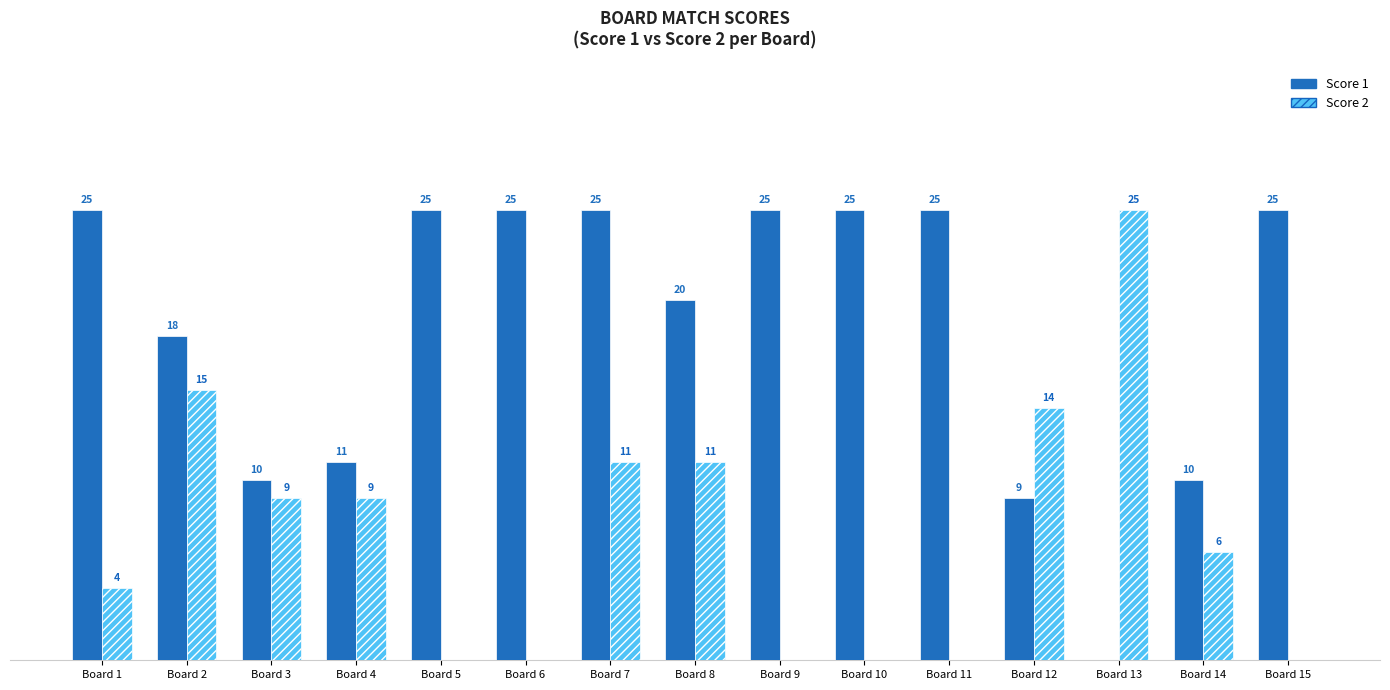

Does the chart contain stacked bars?

No